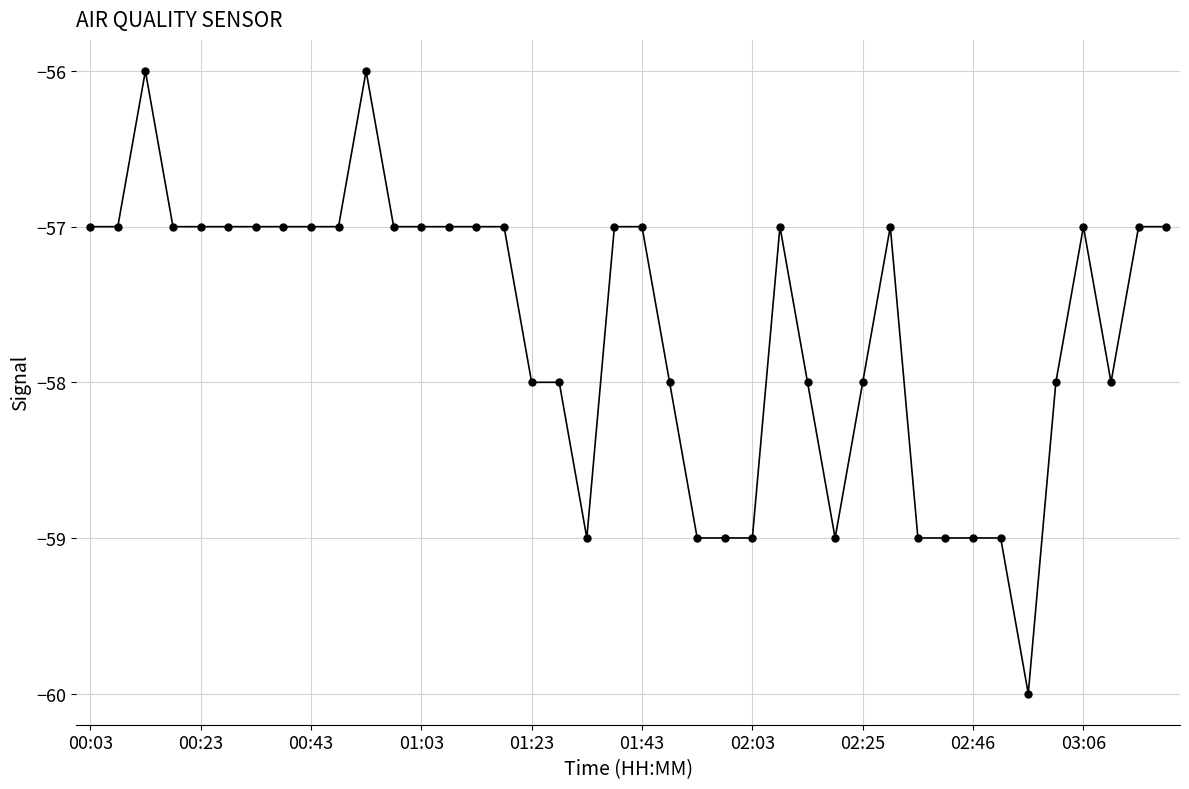

How many distinct data groups are displayed?

1